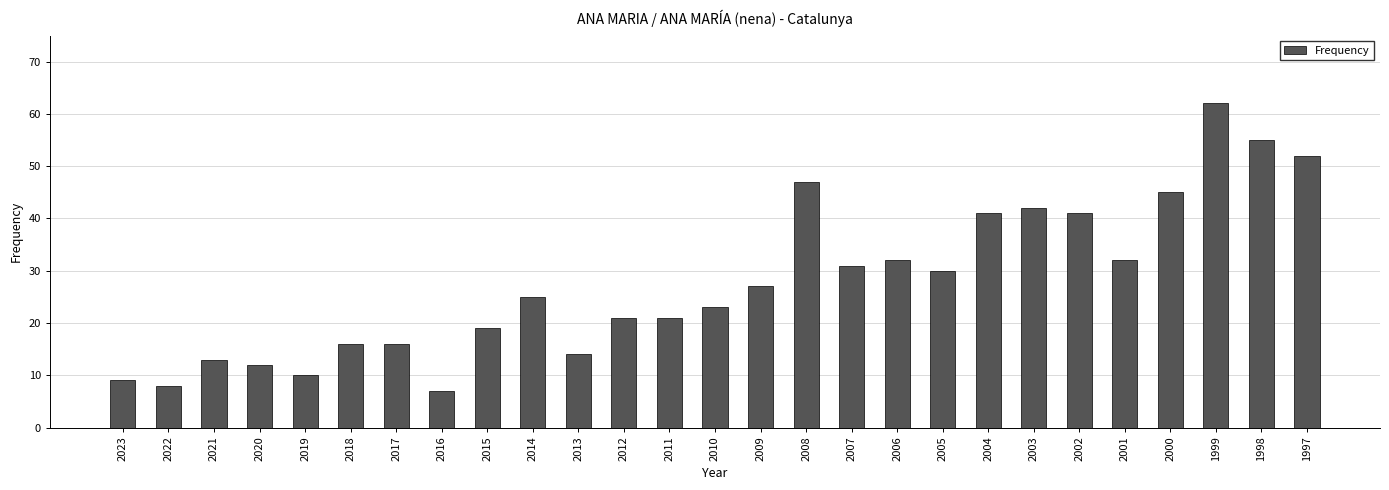

What is the value of the 18th bar from the left?

32